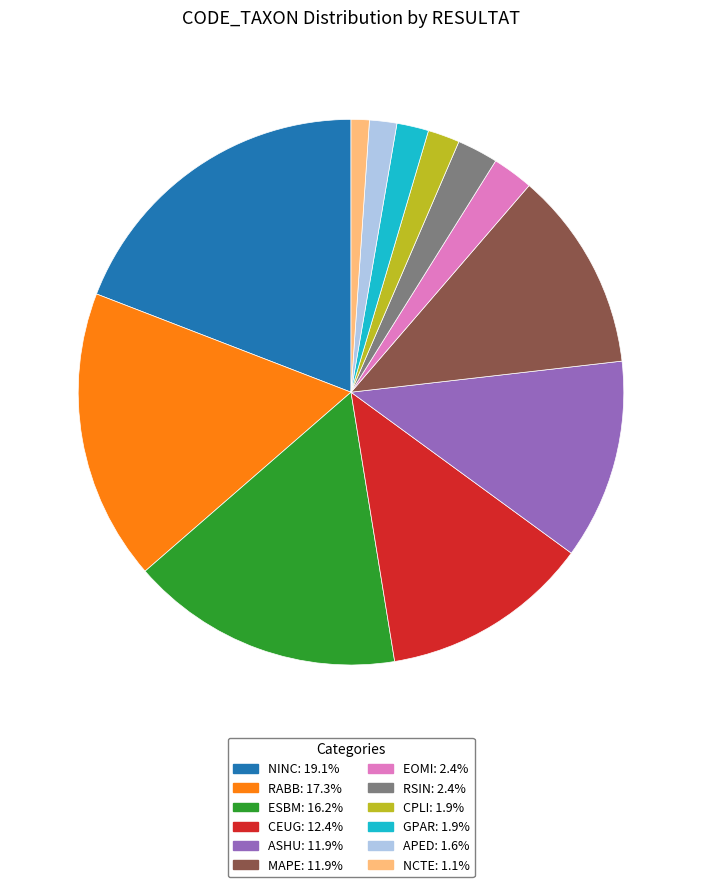

Which has a higher value, RSIN or APED?

RSIN